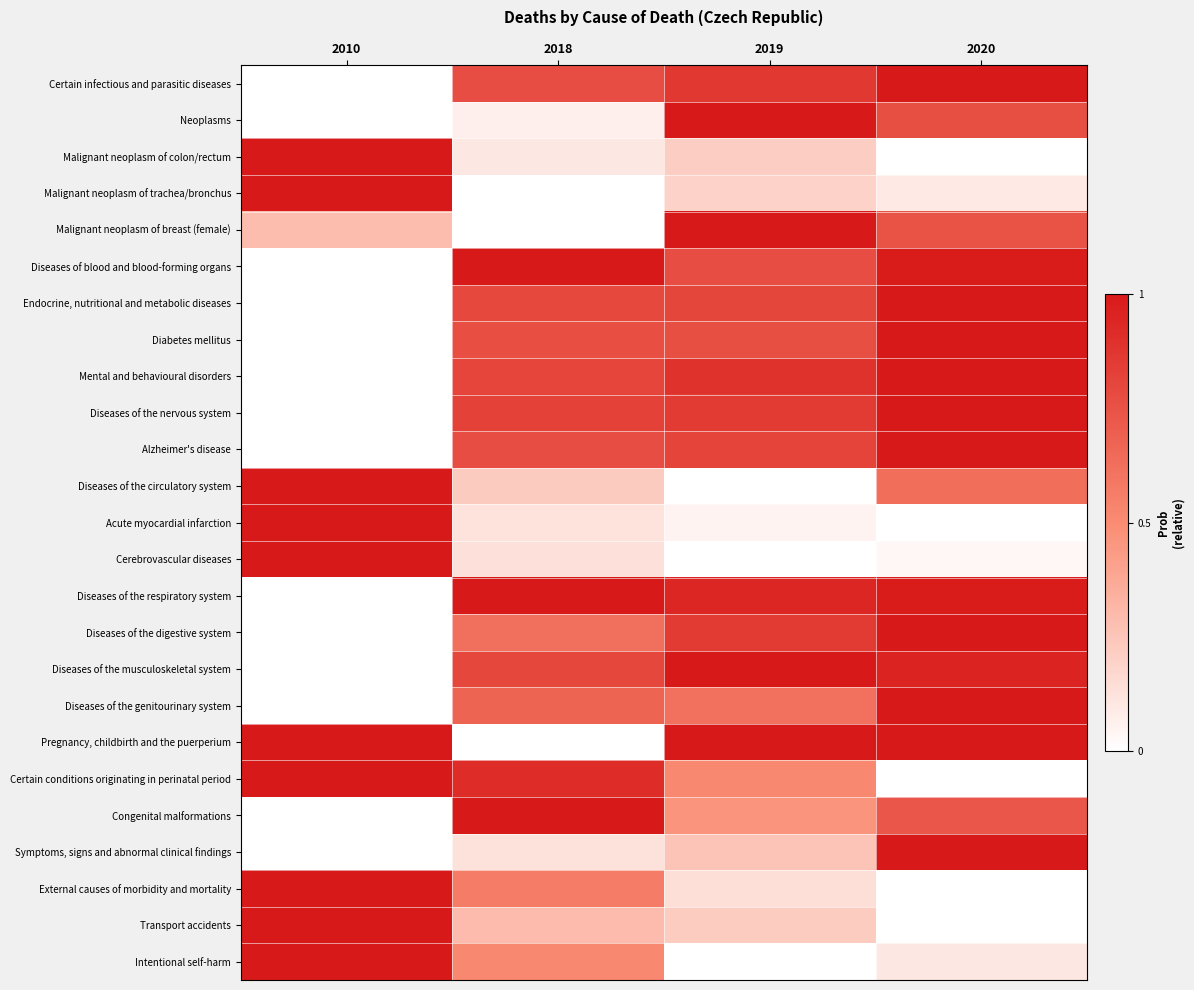

Between 2018 and 2020, which is larger?

2020